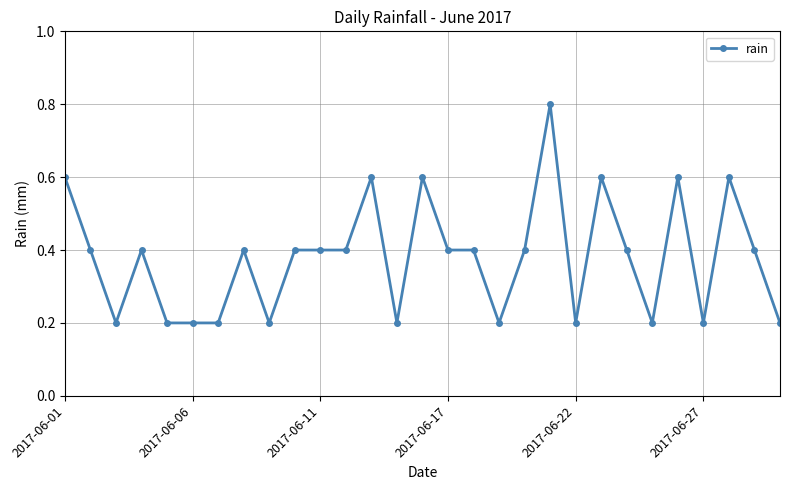

What is the greatest value displayed?

0.8